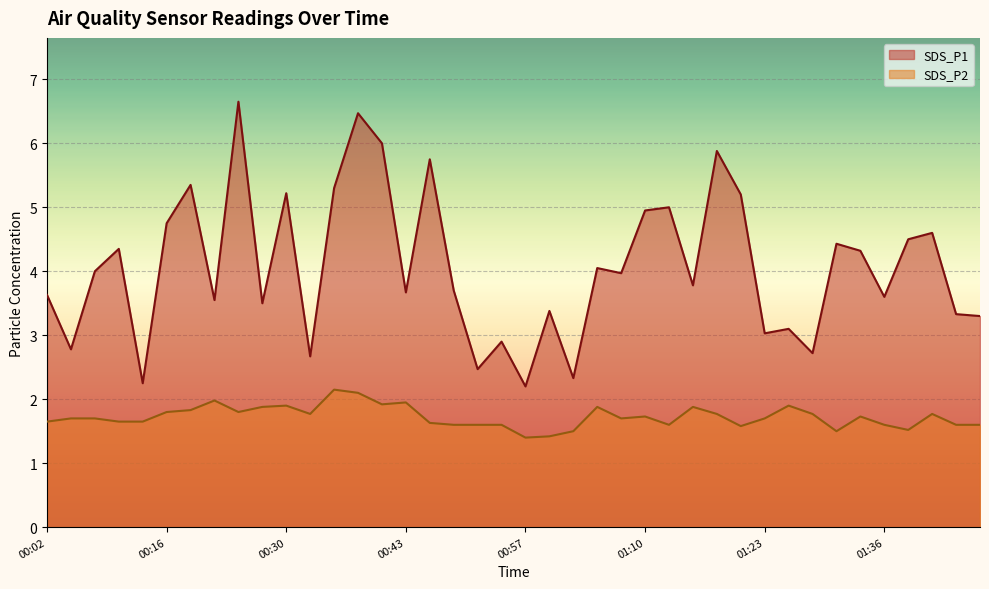

How many lines are shown in the chart?

2